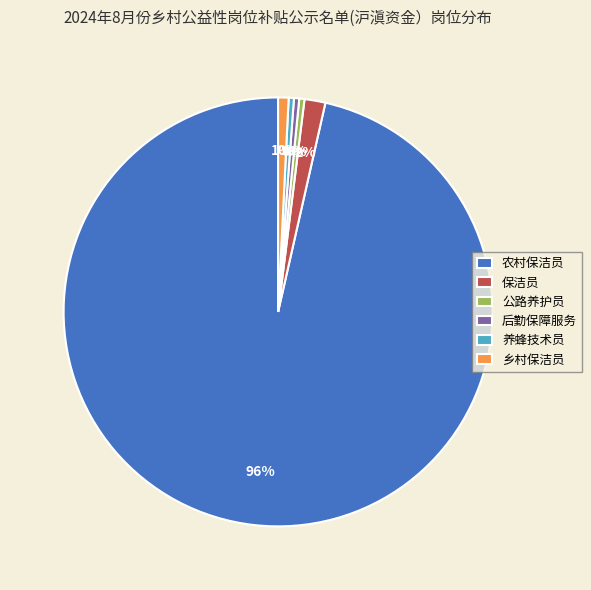

Is there a majority slice in this chart?

Yes